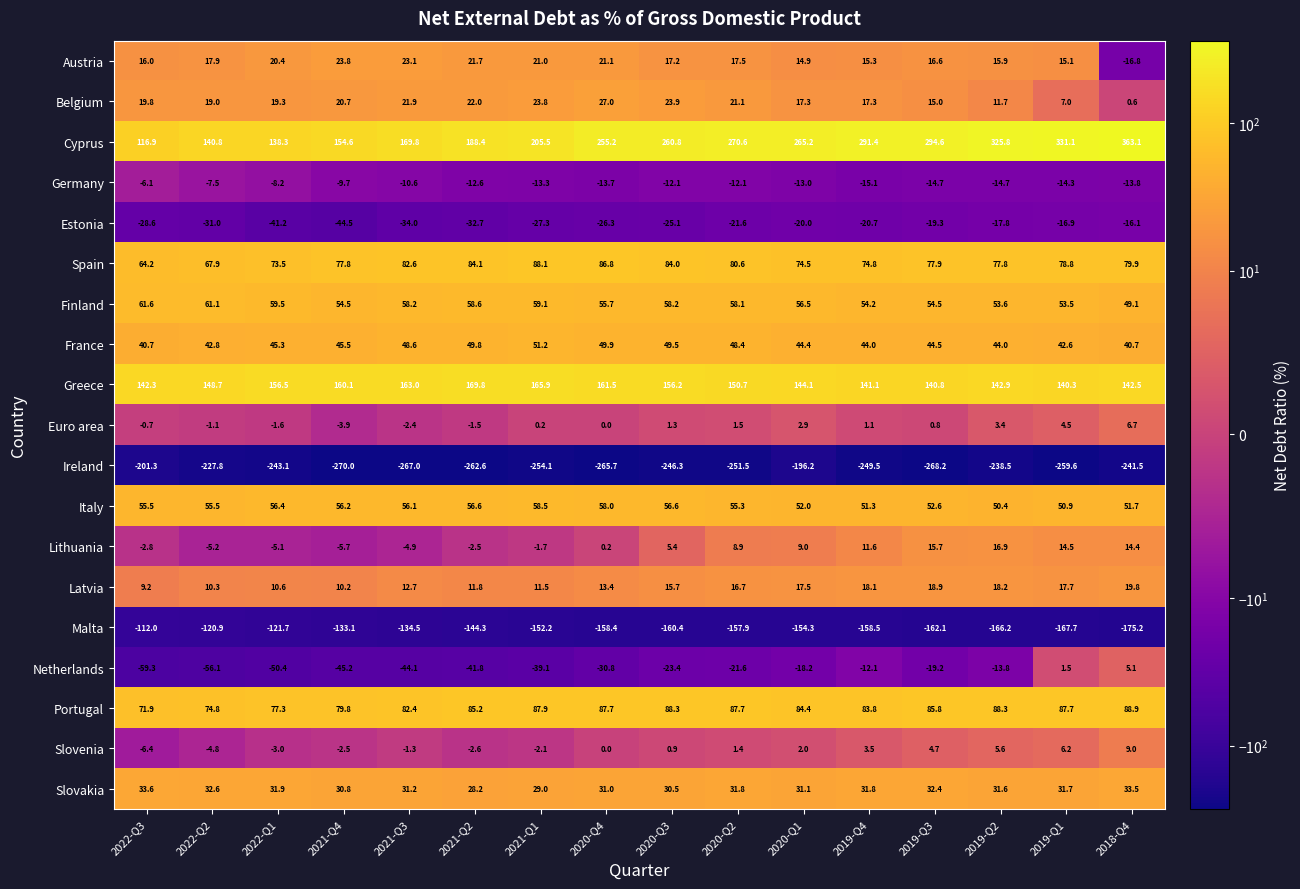

How many distinct data groups are displayed?

19